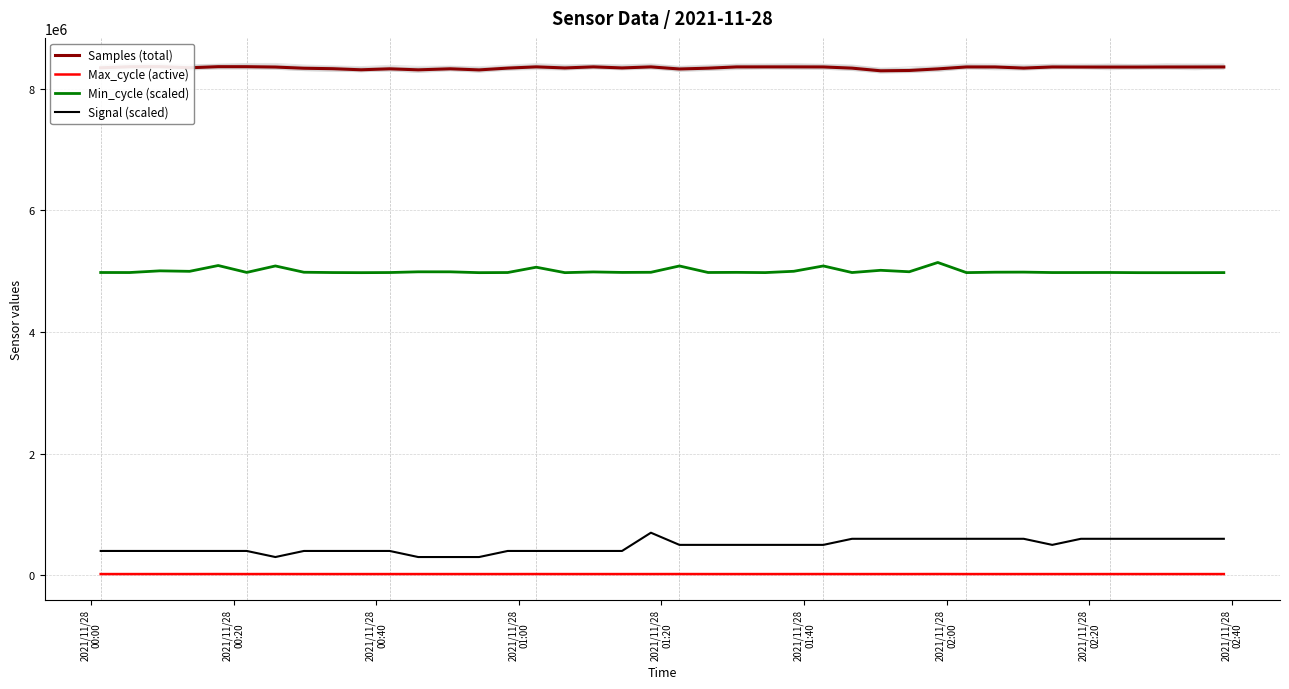

What is the lowest value of the Signal (scaled) series?

300000